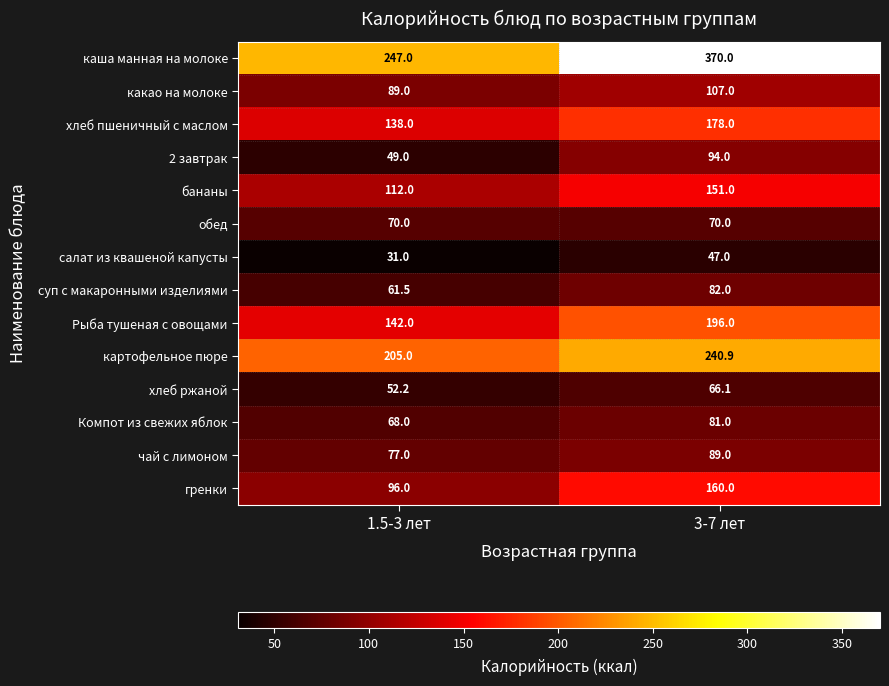

The какао на молоке series shows 89.0 at 1.5-3 лет. True or false?

True